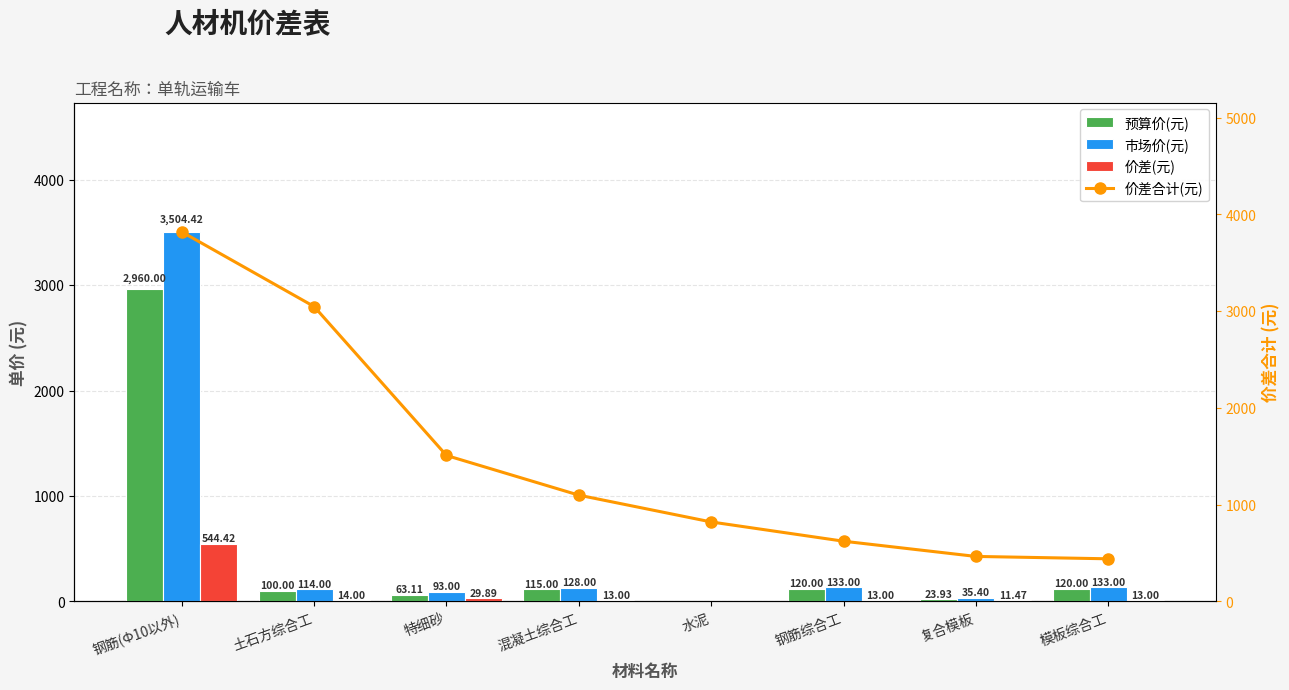

What is the difference between the maximum and minimum values in the 价差(元) series?

544.4